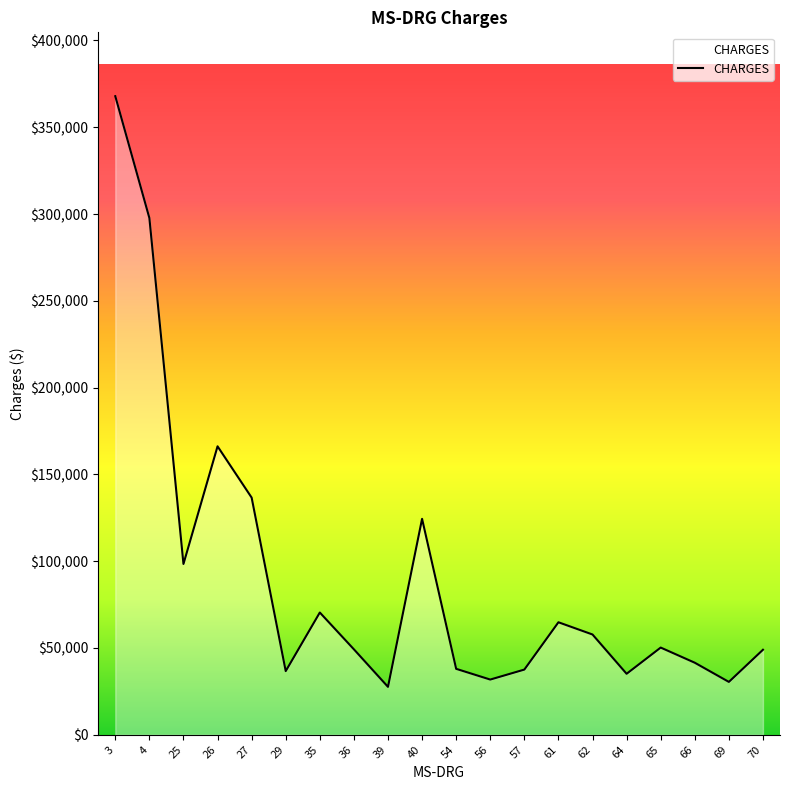

The value at 61 is 64835.9. True or false?

True